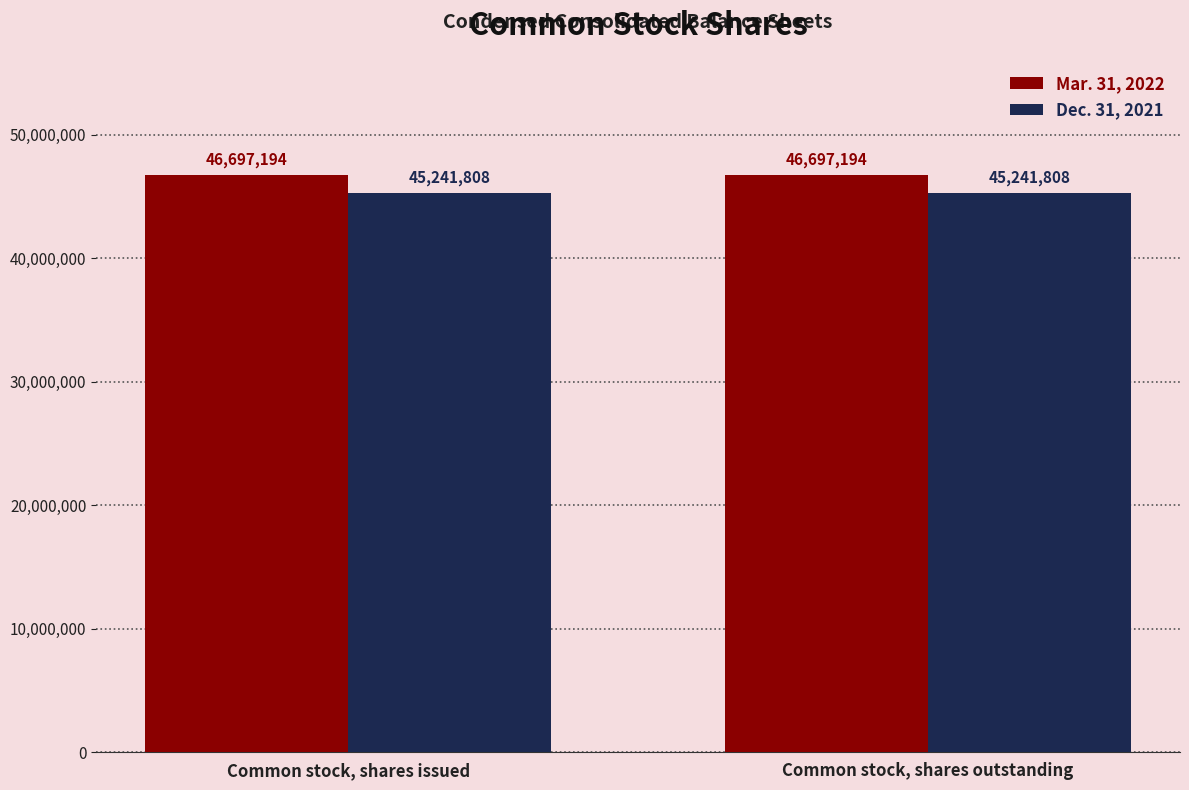

List the series in order of their peak value, highest first.

Mar. 31, 2022, Dec. 31, 2021